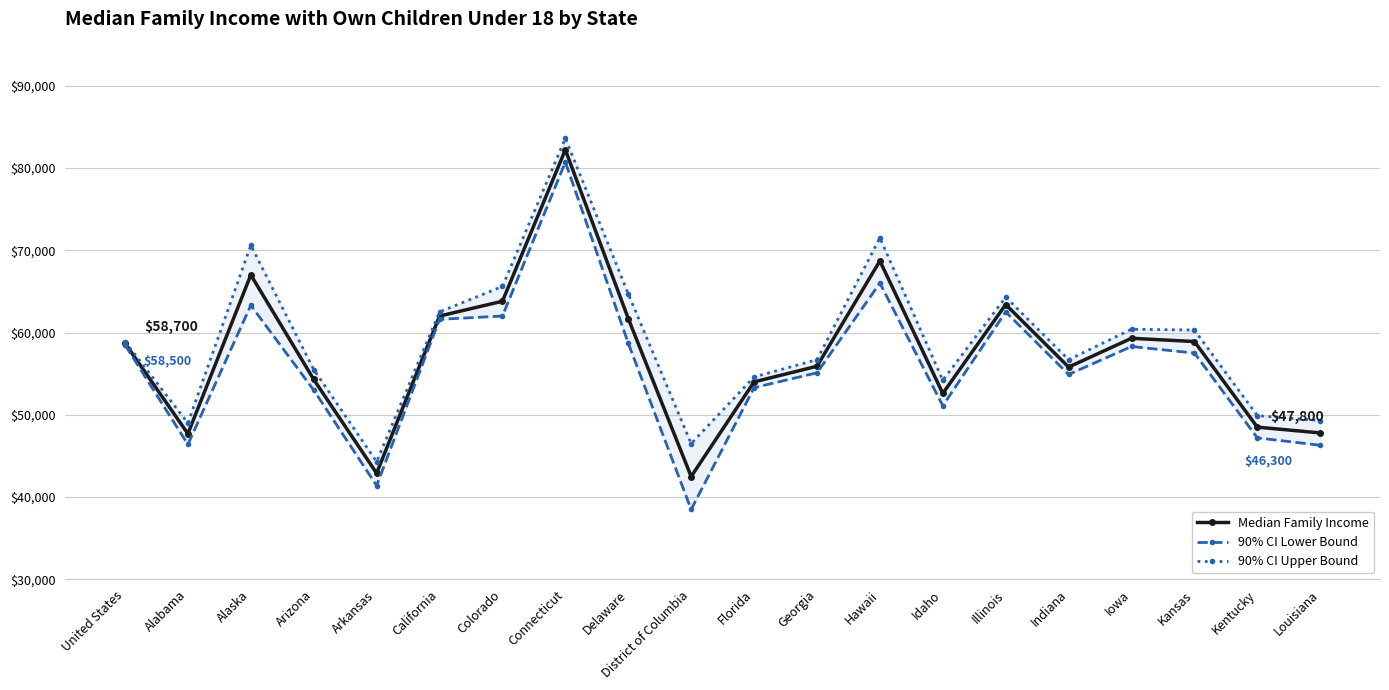

True or false: Median Family Income and 90% CI Upper Bound cross at least once.

False